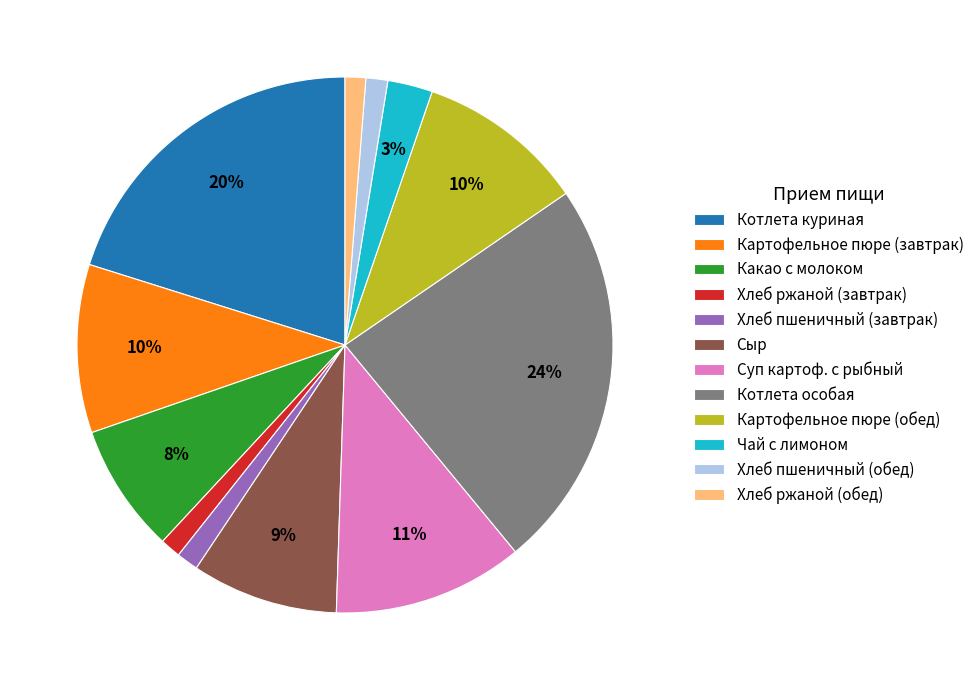

Between Картофельное пюре (завтрак) and Котлета особая, which is larger?

Котлета особая